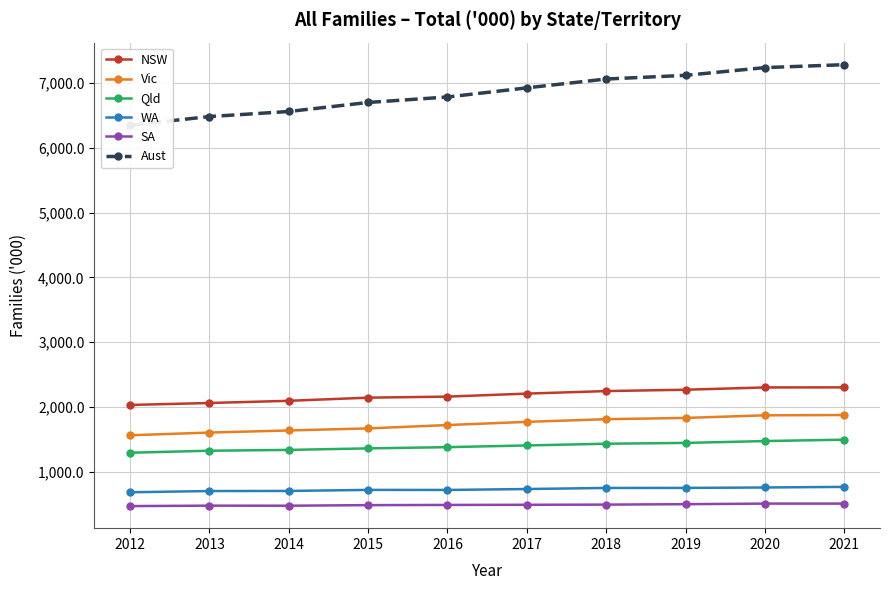

Does the chart have visible grid lines?

Yes